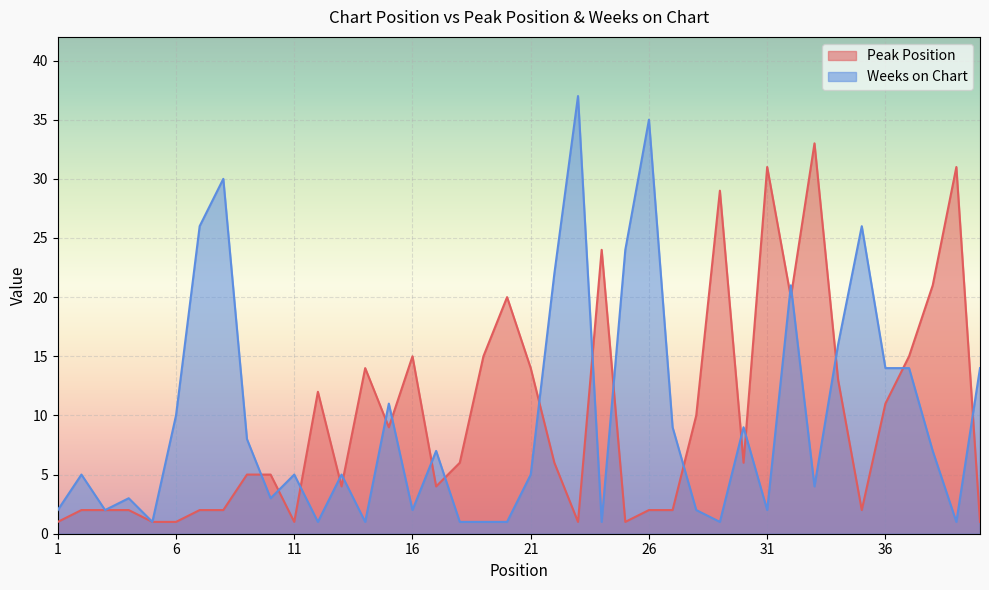

Reading left to right, transcribe all the data shown in this chart.

Peak Position: 1=1	2=2	3=2	4=2	5=1	6=1	7=2	8=2	9=5	10=5	11=1	12=12	13=4	14=14	15=9	16=15	17=4	18=6	19=15	20=20	21=14	22=6	23=1	24=24	25=1	26=2	27=2	28=10	29=29	30=6	31=31	32=20	33=33	34=13	35=2	36=11	37=15	38=21	39=31	40=1
Weeks on Chart: 1=2	2=5	3=2	4=3	5=1	6=10	7=26	8=30	9=8	10=3	11=5	12=1	13=5	14=1	15=11	16=2	17=7	18=1	19=1	20=1	21=5	22=22	23=37	24=1	25=24	26=35	27=9	28=2	29=1	30=9	31=2	32=21	33=4	34=16	35=26	36=14	37=14	38=7	39=1	40=14